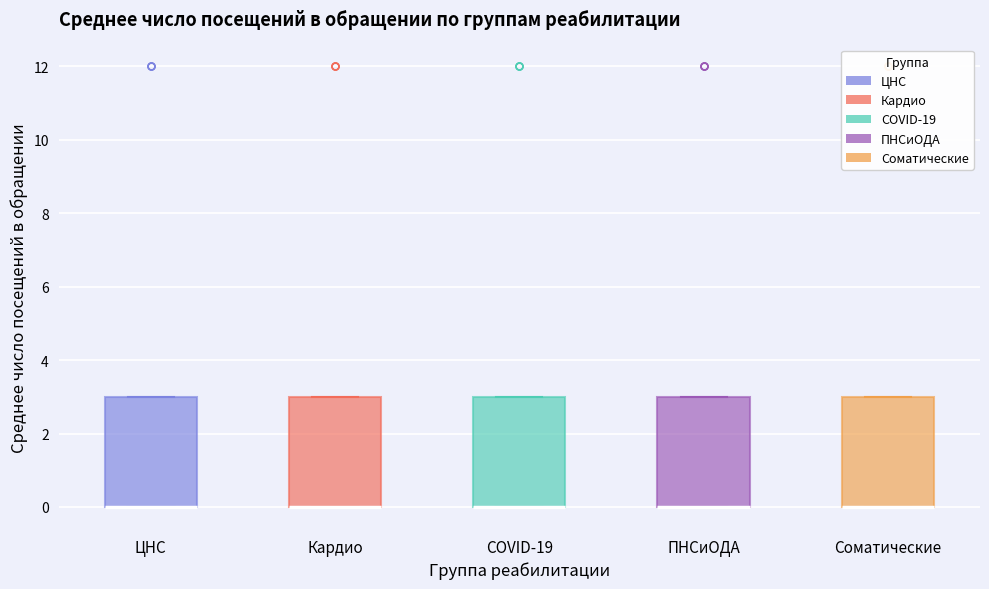

Reading left to right, transcribe this box plot: for each box, give where its median line is, the range the box spans, and where its two whiskers end, as read against the y-axis. The values are not printed on the chart, so give them approximately, as read against the axis.

ЦНС: median 0 (drawn on the box's lower edge), box 0 to 3, whiskers 0 to 3
Кардио: median 0 (drawn on the box's lower edge), box 0 to 3, whiskers 0 to 3
COVID-19: median 0 (drawn on the box's lower edge), box 0 to 3, whiskers 0 to 3
ПНСиОДА: median 0 (drawn on the box's lower edge), box 0 to 3, whiskers 0 to 3
Соматические: median 0 (drawn on the box's lower edge), box 0 to 3, whiskers 0 to 3